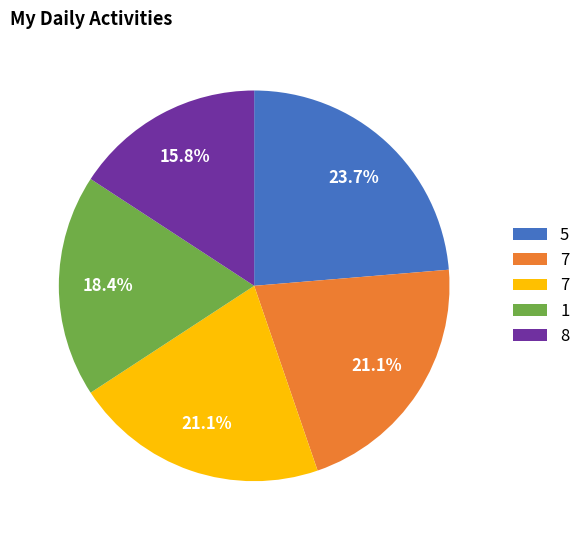

Count the number of slices in the pie.

5